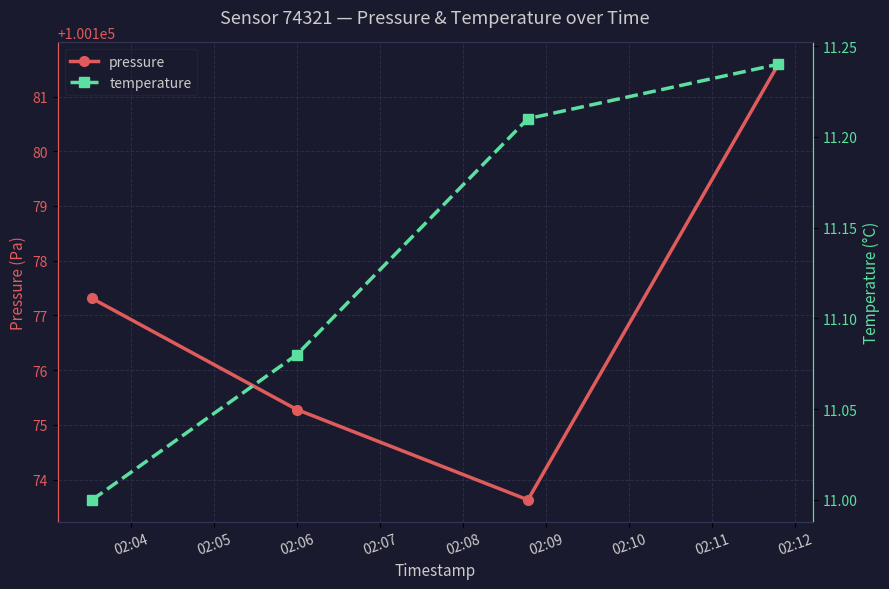

How many lines are shown in the chart?

2